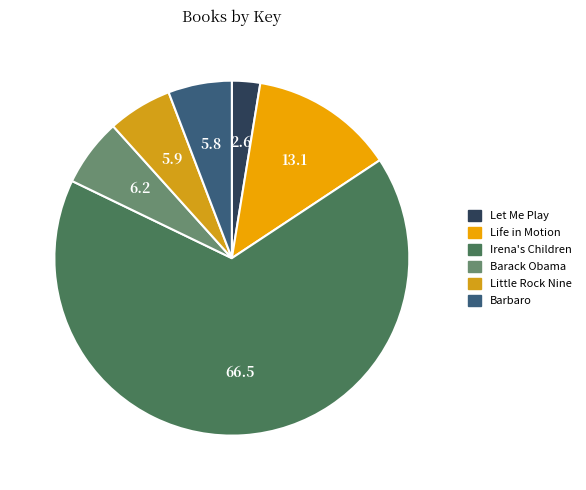

How many slices are in this pie chart?

6